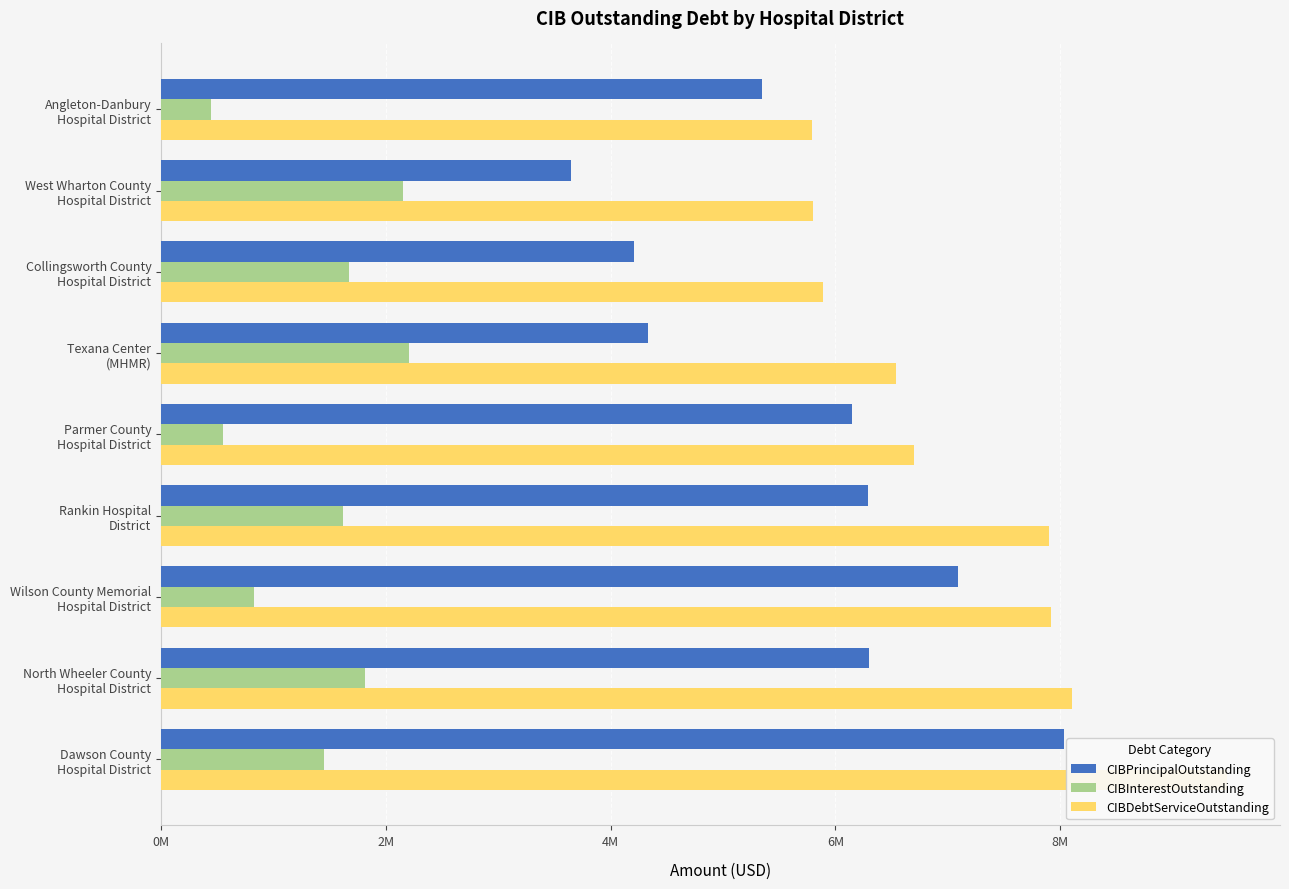

How many groups of bars are there?

9